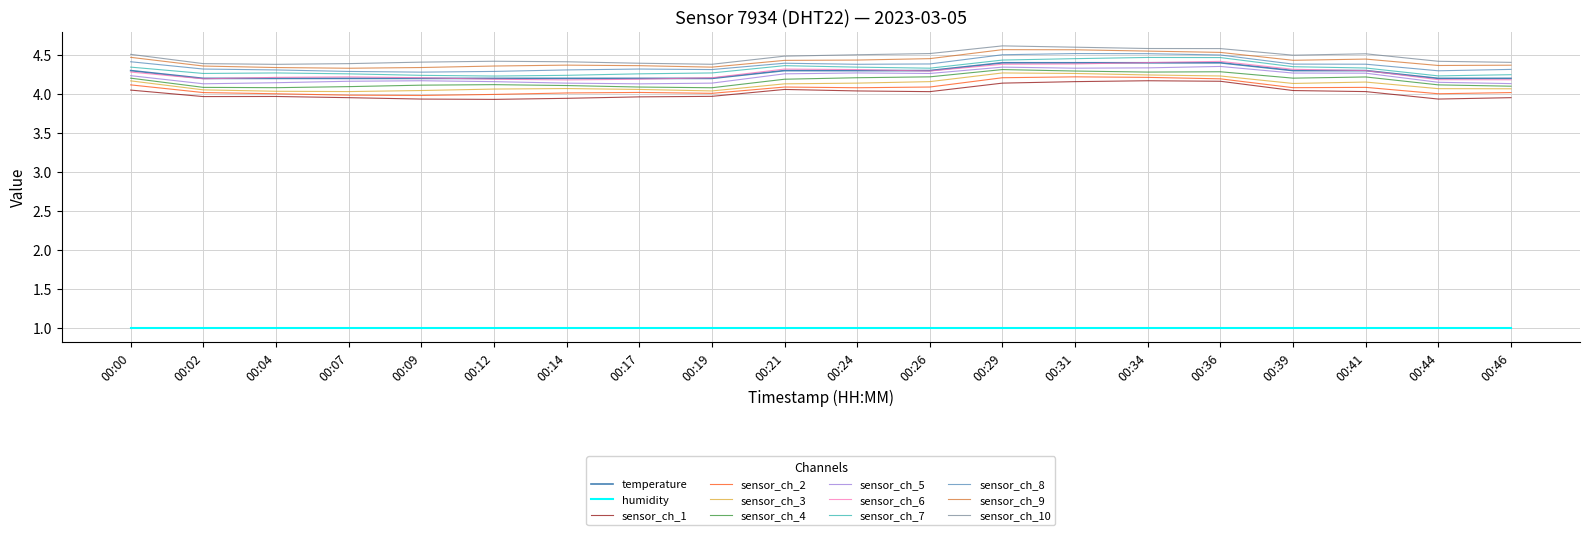

How many lines are shown in the chart?

12